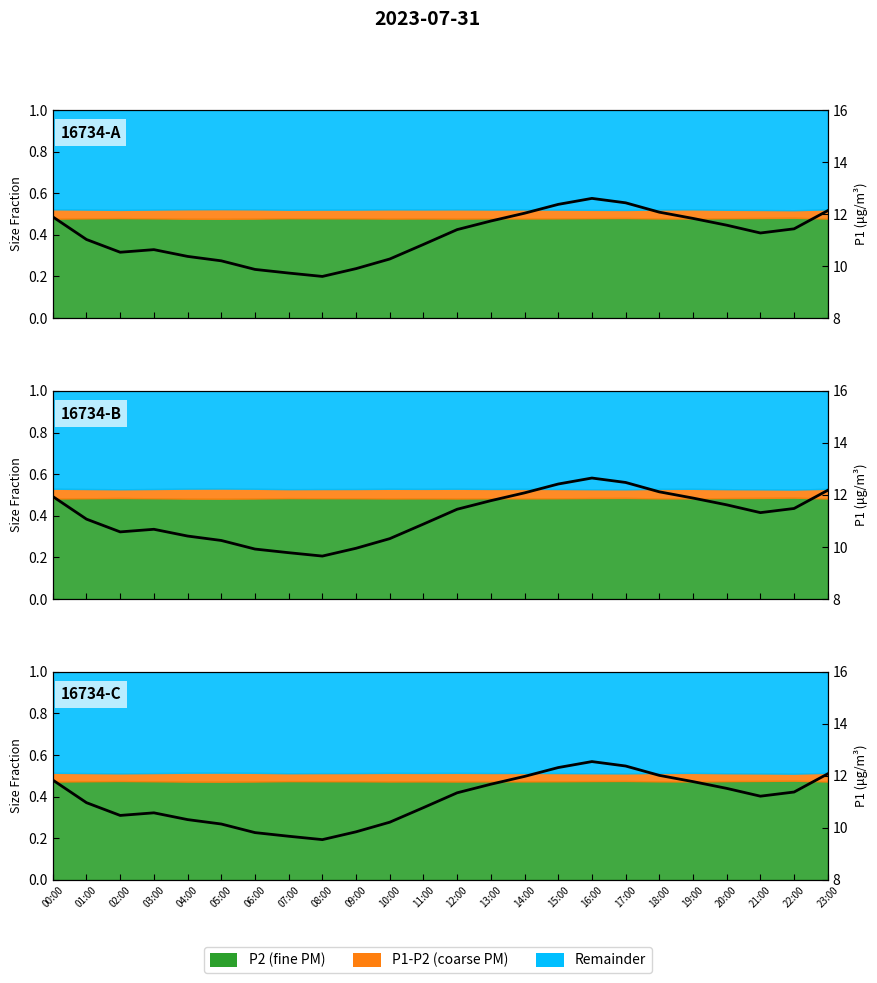

Reading left to right, extract all data points from this chart.

11.8	11.0	10.5	10.6	10.3	10.1	9.8	9.7	9.5	9.8	10.2	10.8	11.3	11.7	12.0	12.3	12.5	12.4	12.0	11.8	11.5	11.2	11.4	12.1